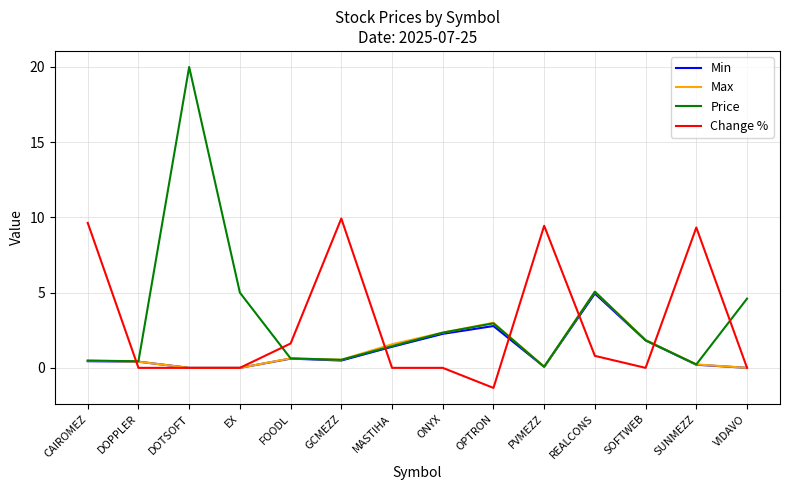

What is the sum of the Change % values at SUNMEZZ and ONYX?

9.3